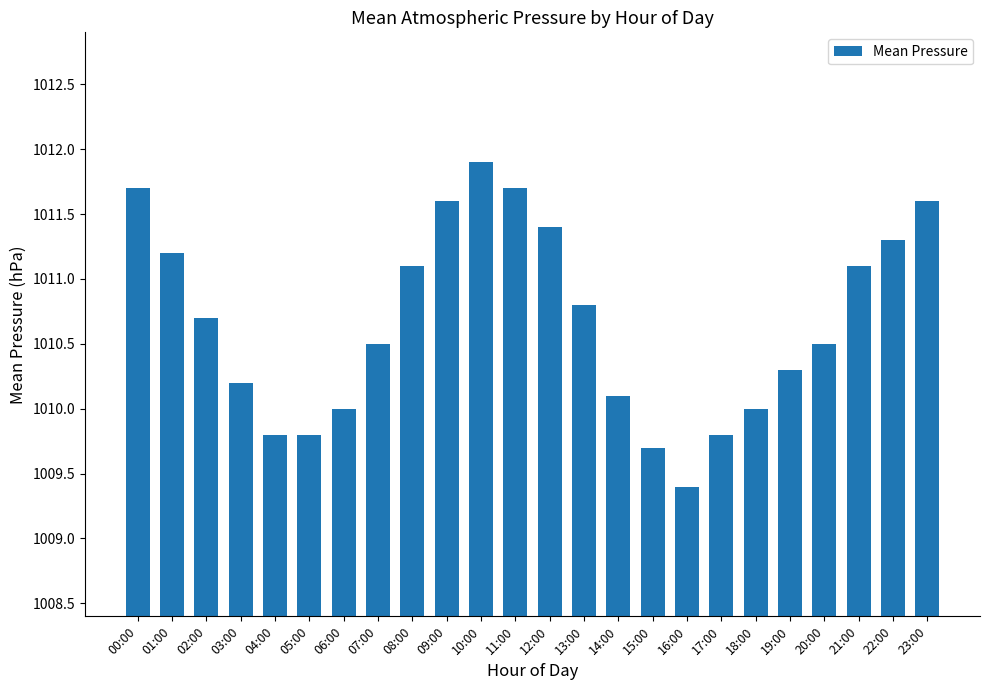

What is the label of the 14th bar from the right?

10:00